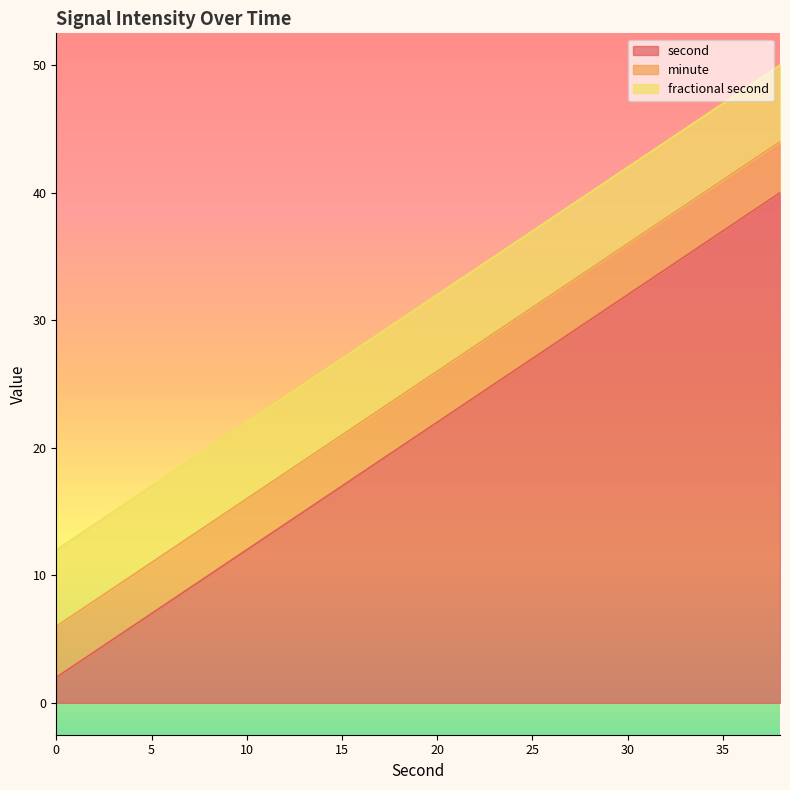

Between 30 and 24, which is larger?

30